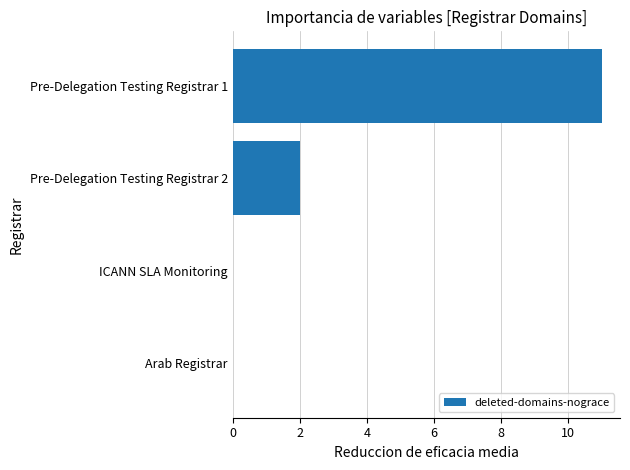

The chart shows a value of 7 at Pre-Delegation Testing Registrar 1. True or false?

False